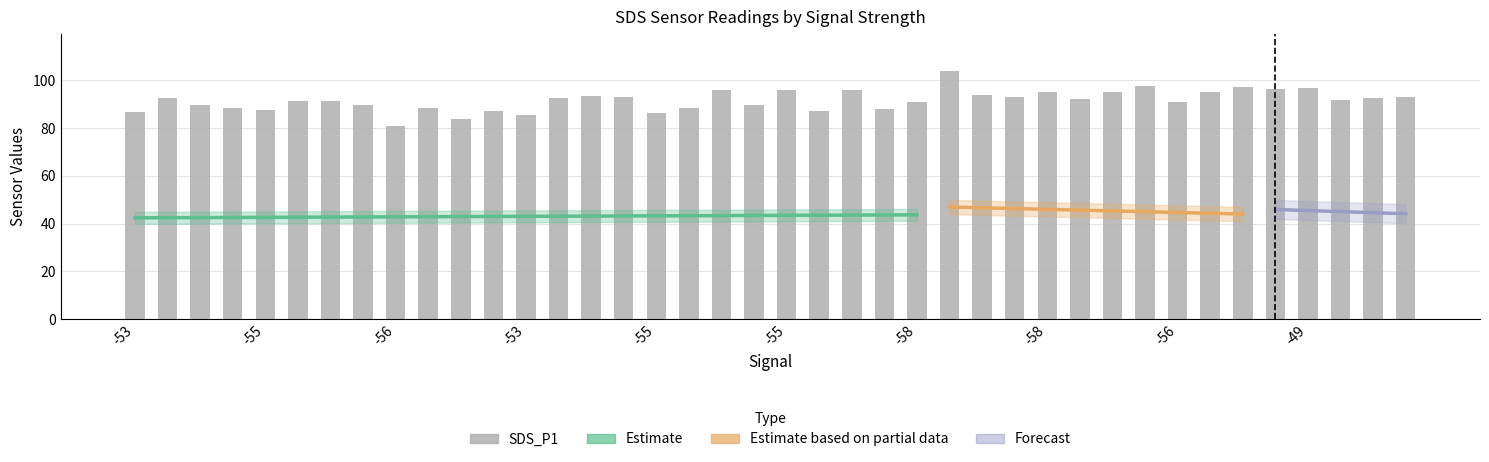

Does the chart contain stacked bars?

No